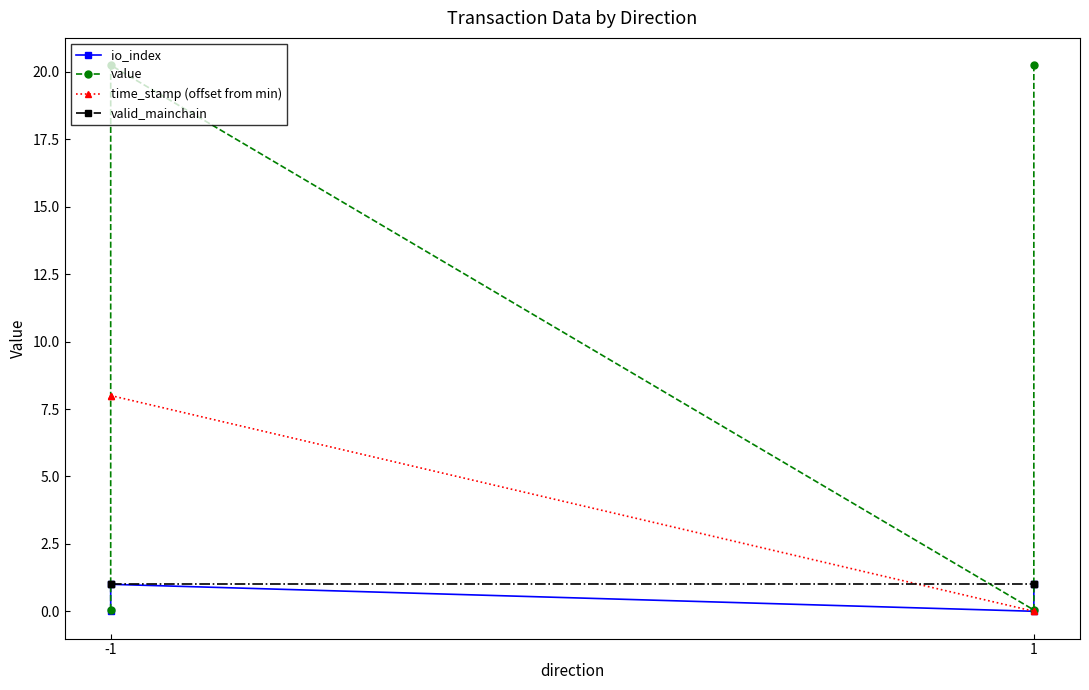

How many times do time_stamp (offset from min) and valid_mainchain cross each other?

1